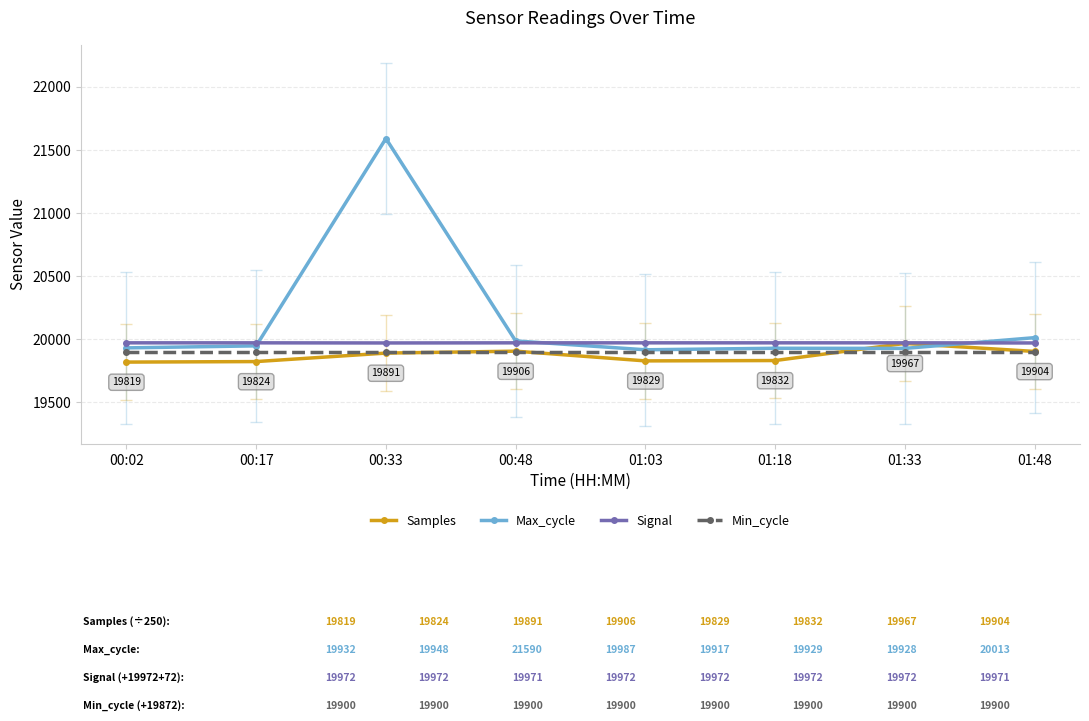

The Samples series shows 11278.3 at 00:33. True or false?

False